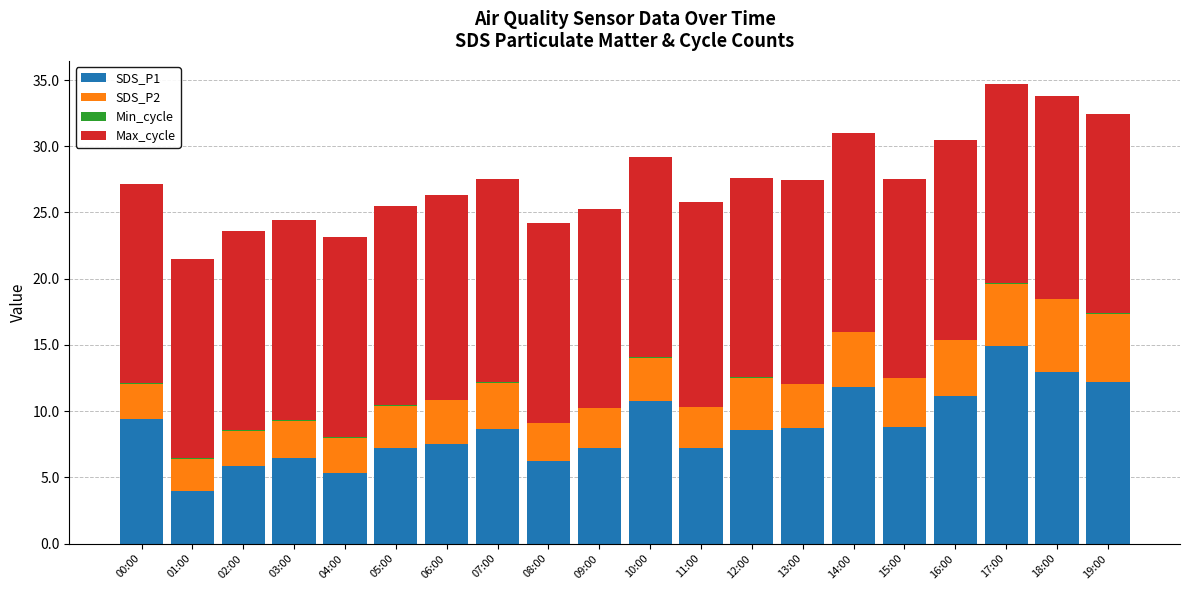

What is the sum of all SDS_P1 values?

175.0